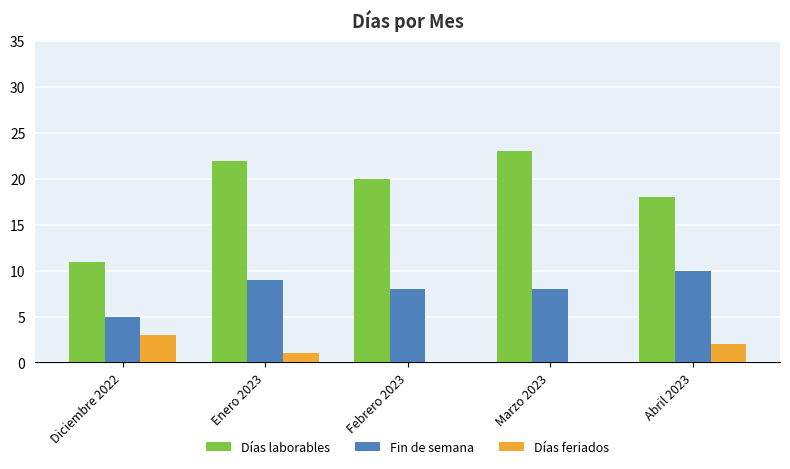

Are the bars horizontal?

No